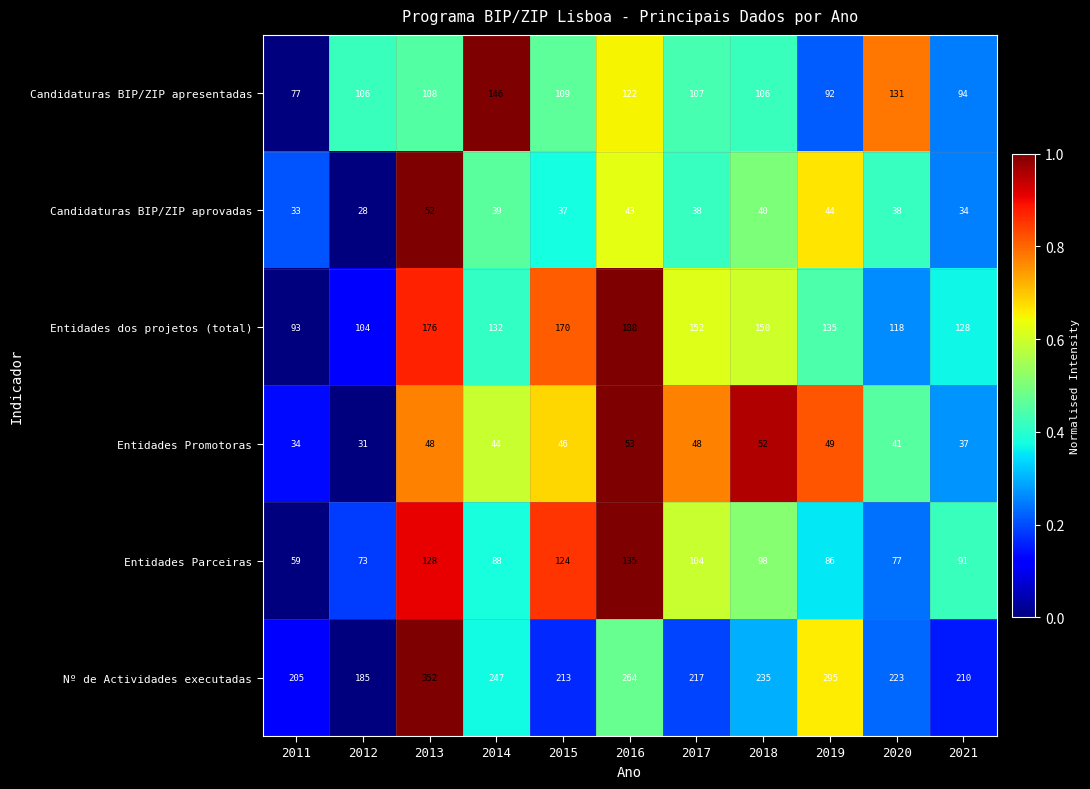

What is the total value across all series at 2012?

527